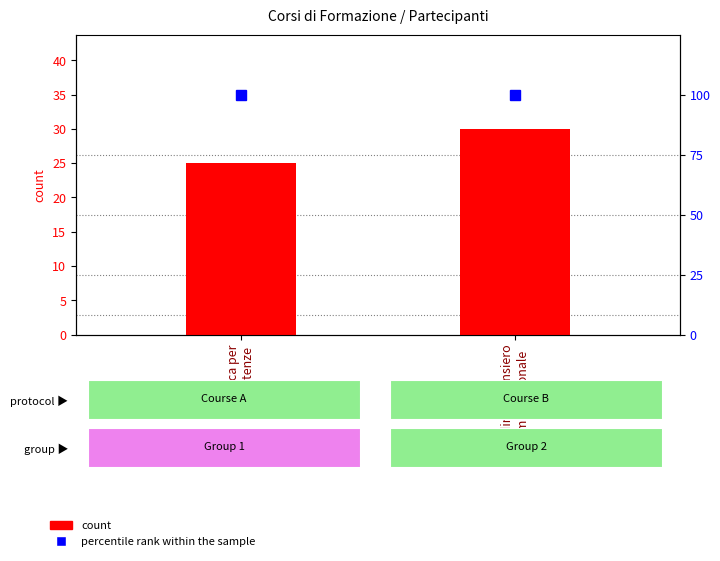

Are the bars grouped side by side (vs. stacked)?

Yes